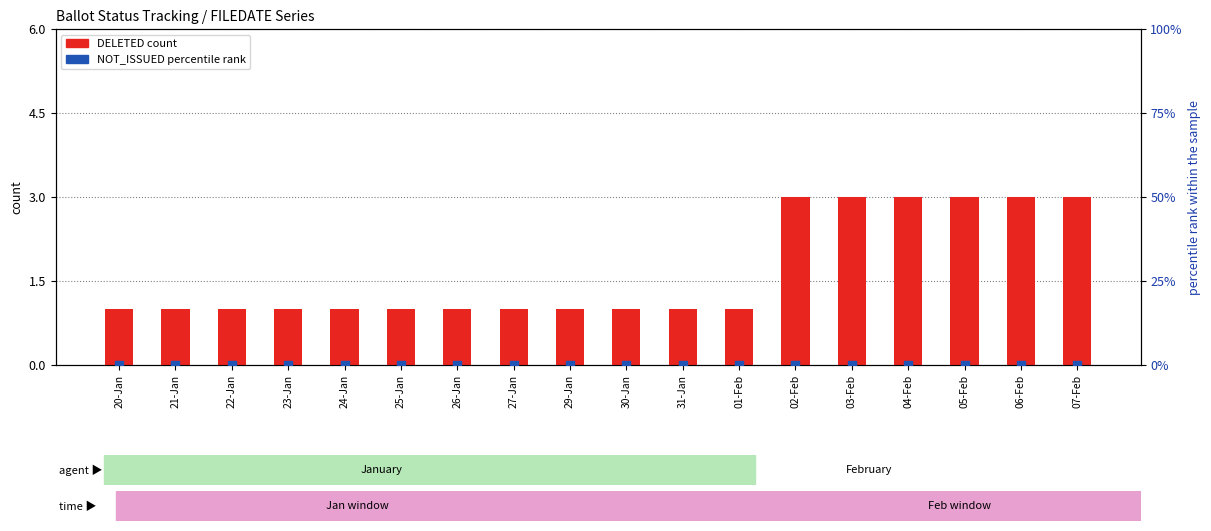

Which series has the largest Y range (max minus min)?

DELETED